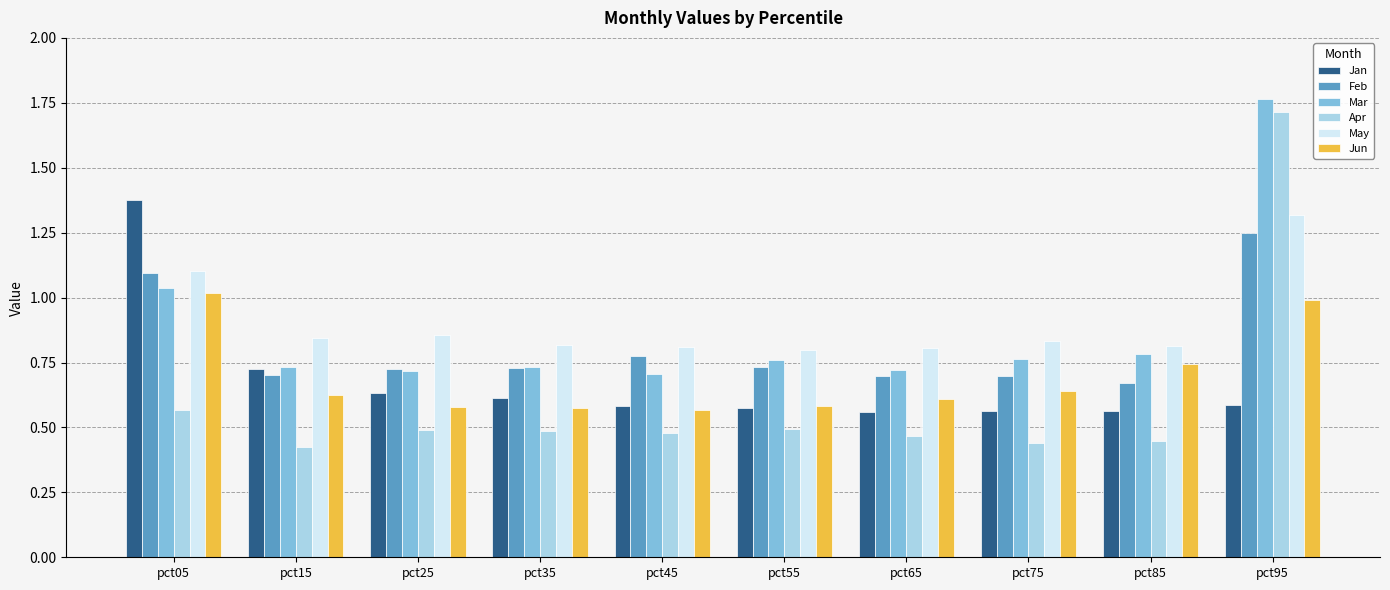

At pct85, list the series in order from smallest to largest.

Apr, Jan, Feb, Jun, Mar, May